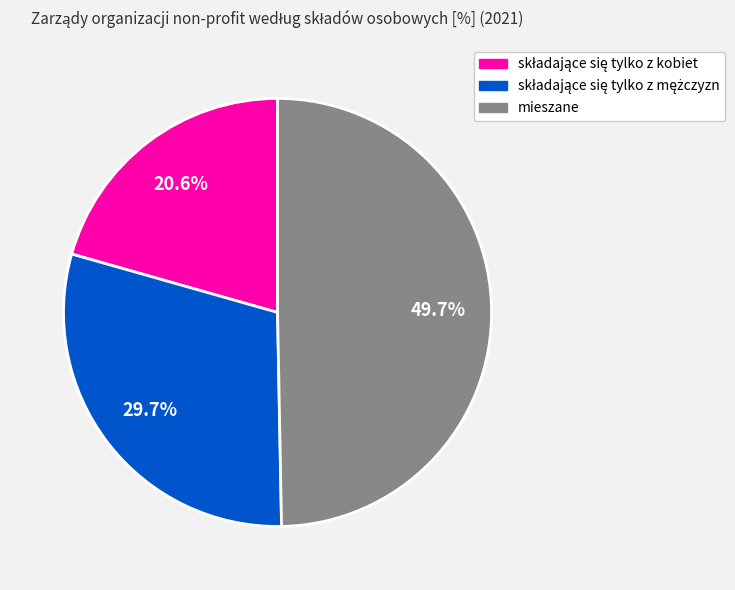

Which category has the biggest portion of the pie?

mieszane